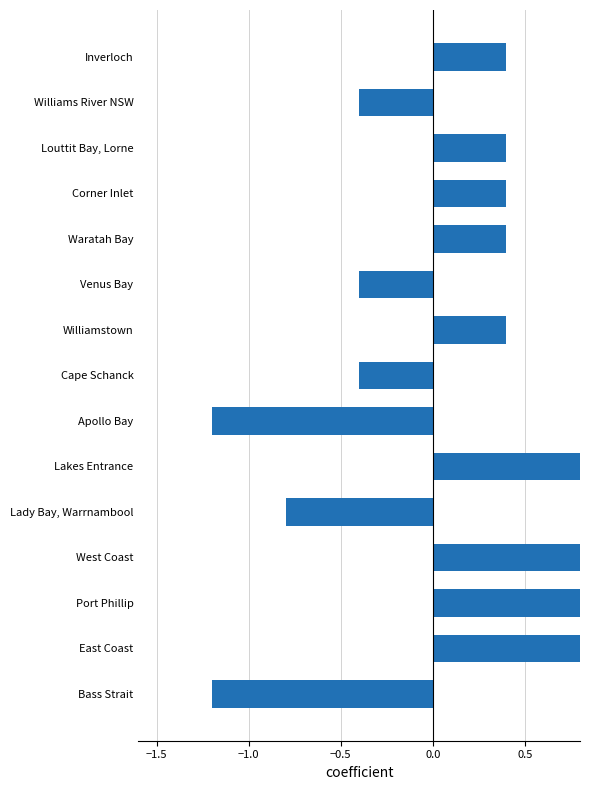

Reading left to right, what are all the values shown in this chart?

-1.2	1.2	0.8	0.8	-0.8	0.8	-1.2	-0.4	0.4	-0.4	0.4	0.4	0.4	-0.4	0.4